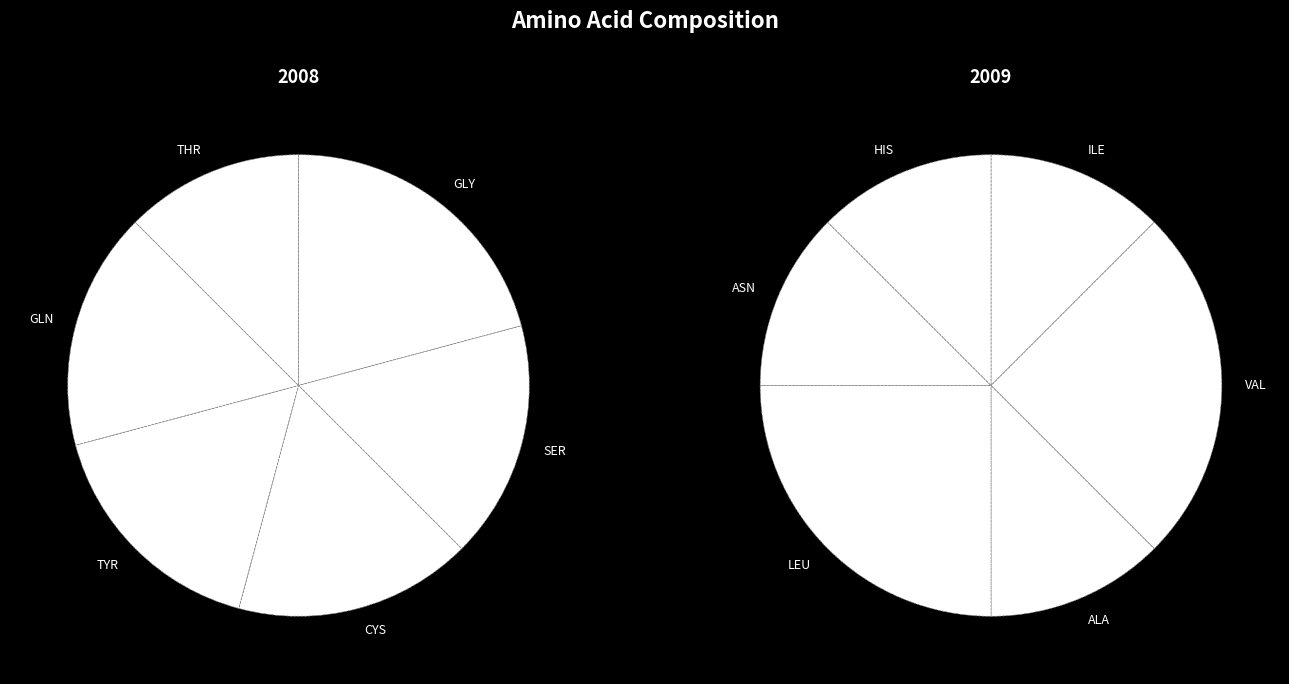

Is there any slice that represents more than half of the pie?

No